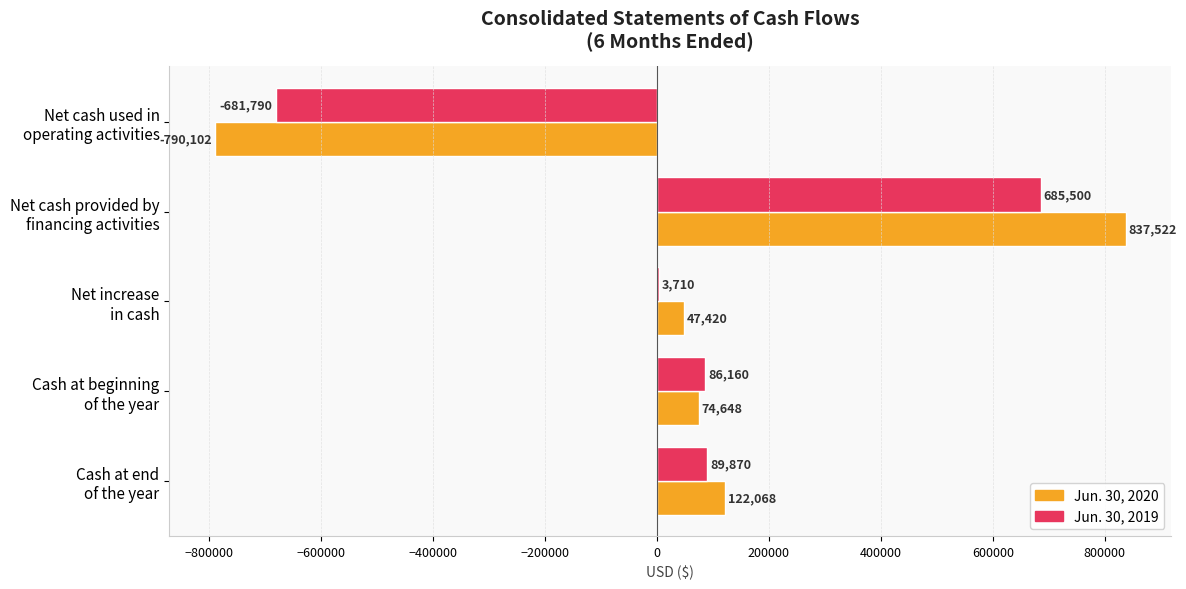

What is the greatest value displayed?

837522